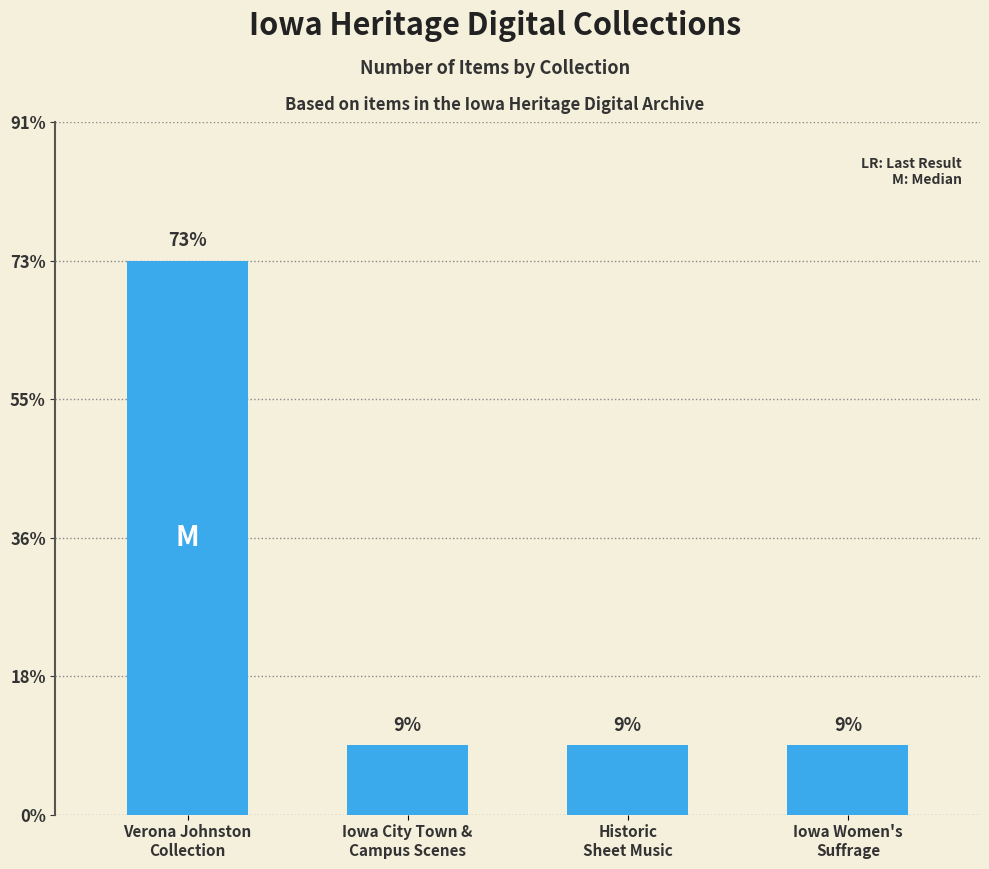

List the labels in order of value, smallest first.

Iowa City Town &
Campus Scenes, Historic
Sheet Music, Iowa Women's
Suffrage, Verona Johnston
Collection